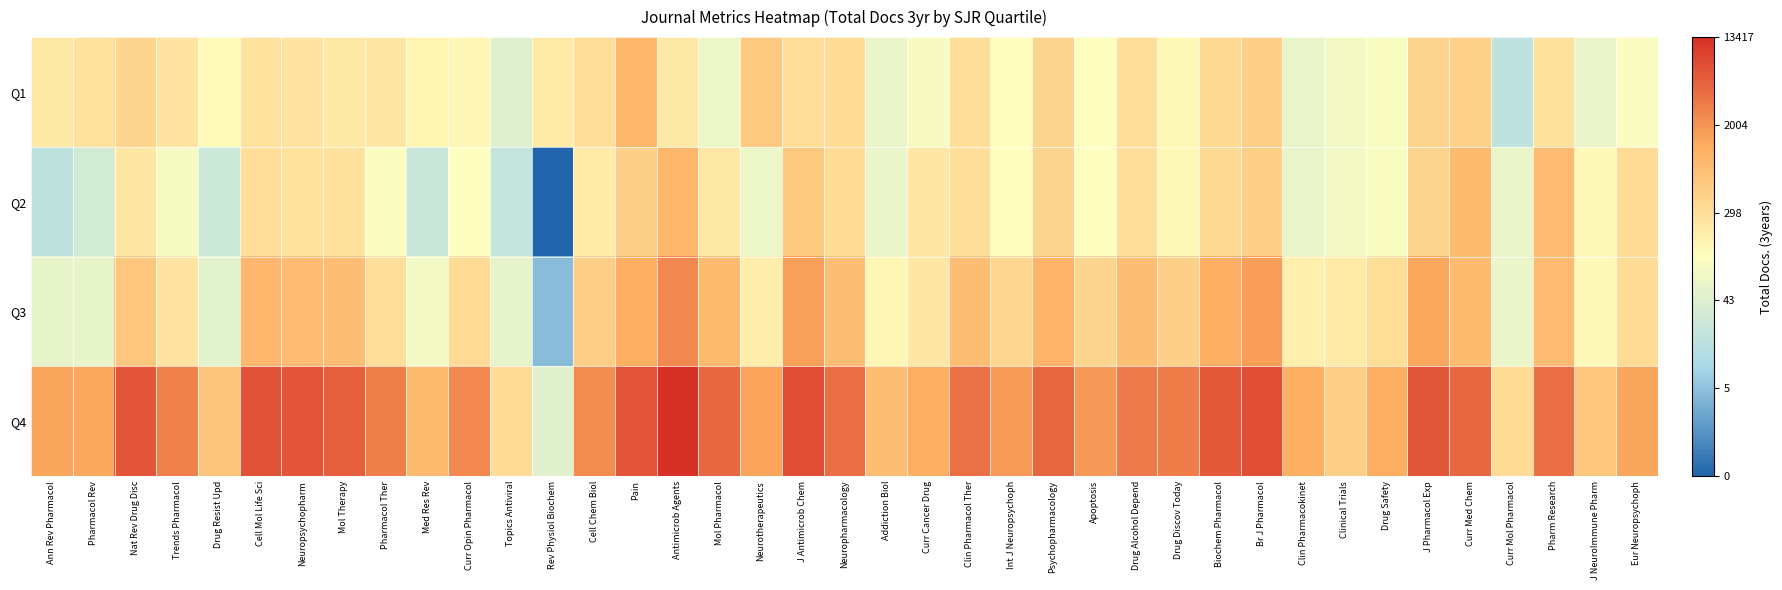

Between Neuropsychopharm and J Pharmacol Exp, which series saw the biggest shift?

Q3